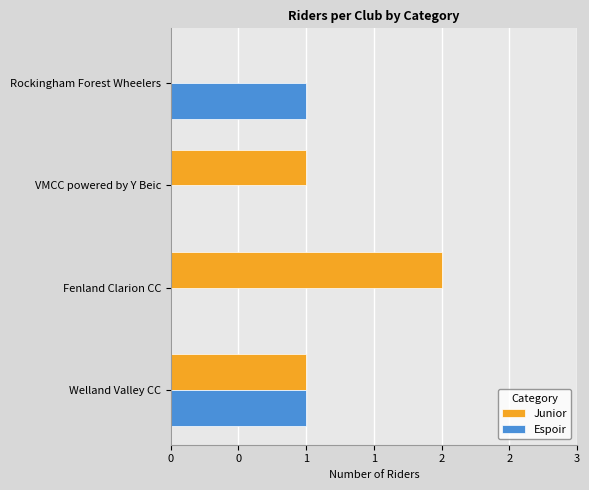

What are all the series names shown in the legend?

Junior, Espoir